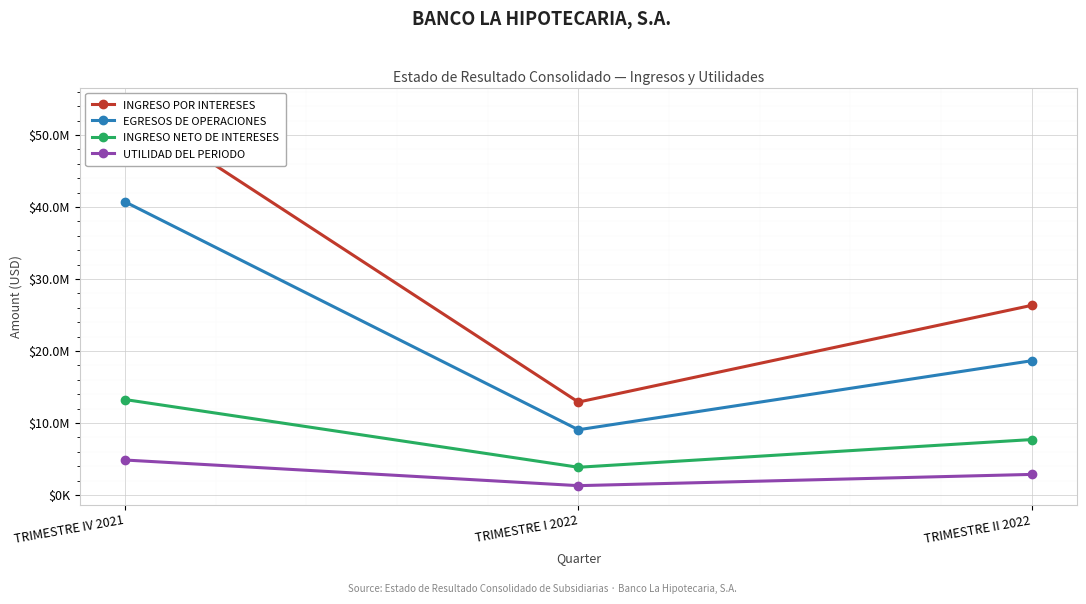

The UTILIDAD DEL PERIODO series shows 4851336.0 at TRIMESTRE IV 2021. True or false?

True